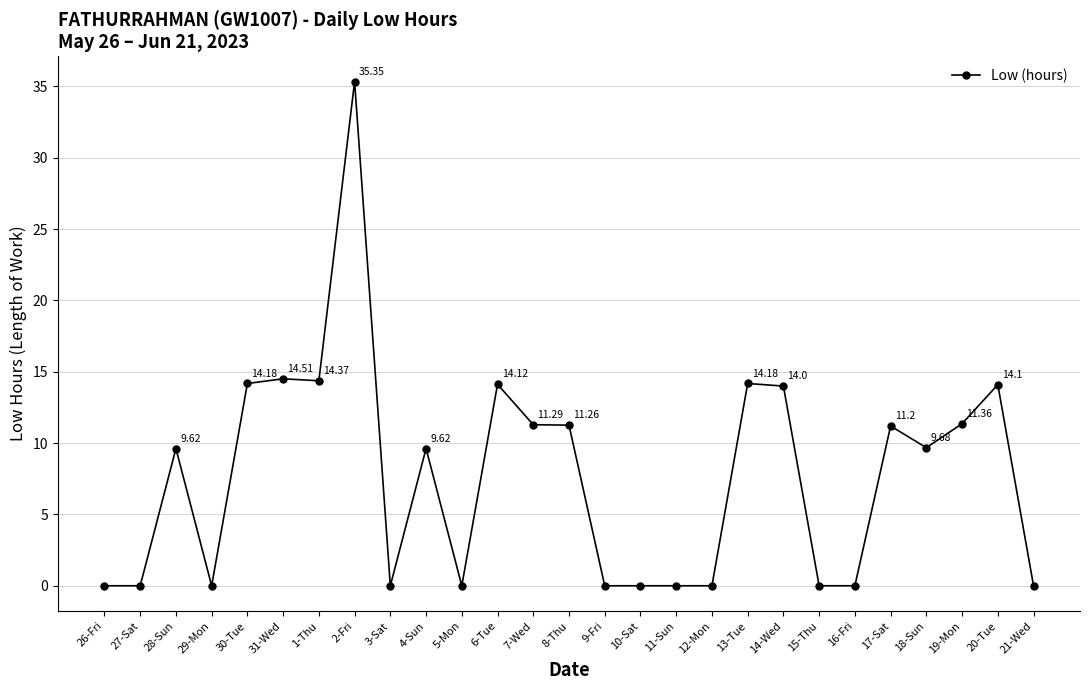

What is the difference between the maximum and second lowest values?

35.4